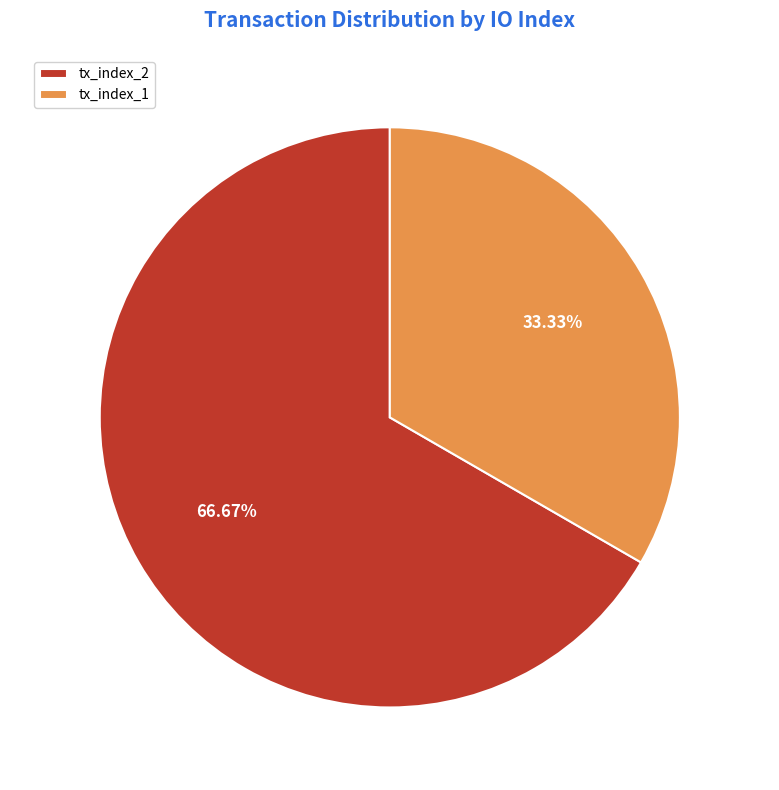

Do tx_index_1 and tx_index_2 together represent more than half of the pie?

Yes